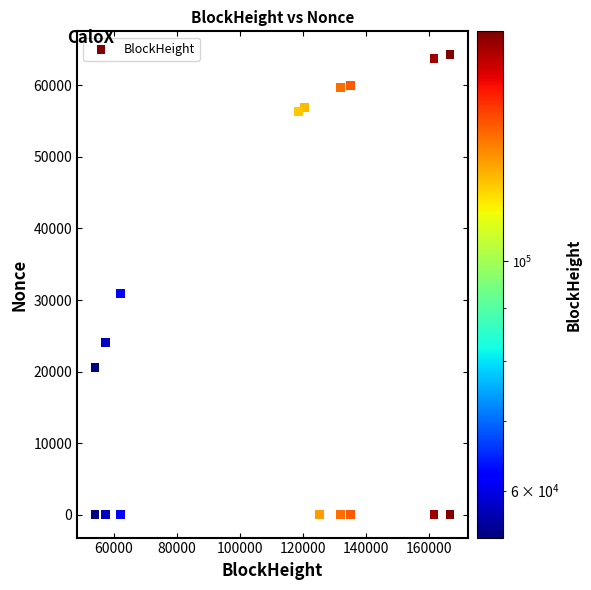

What is the range of X values (max minus min)?

112782